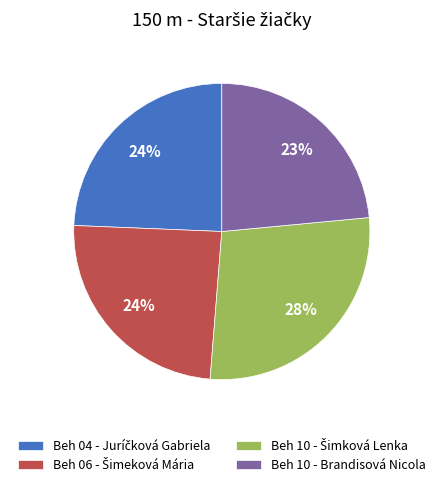

Which category has the smallest portion of the pie?

Beh 10 - Brandisová Nicola